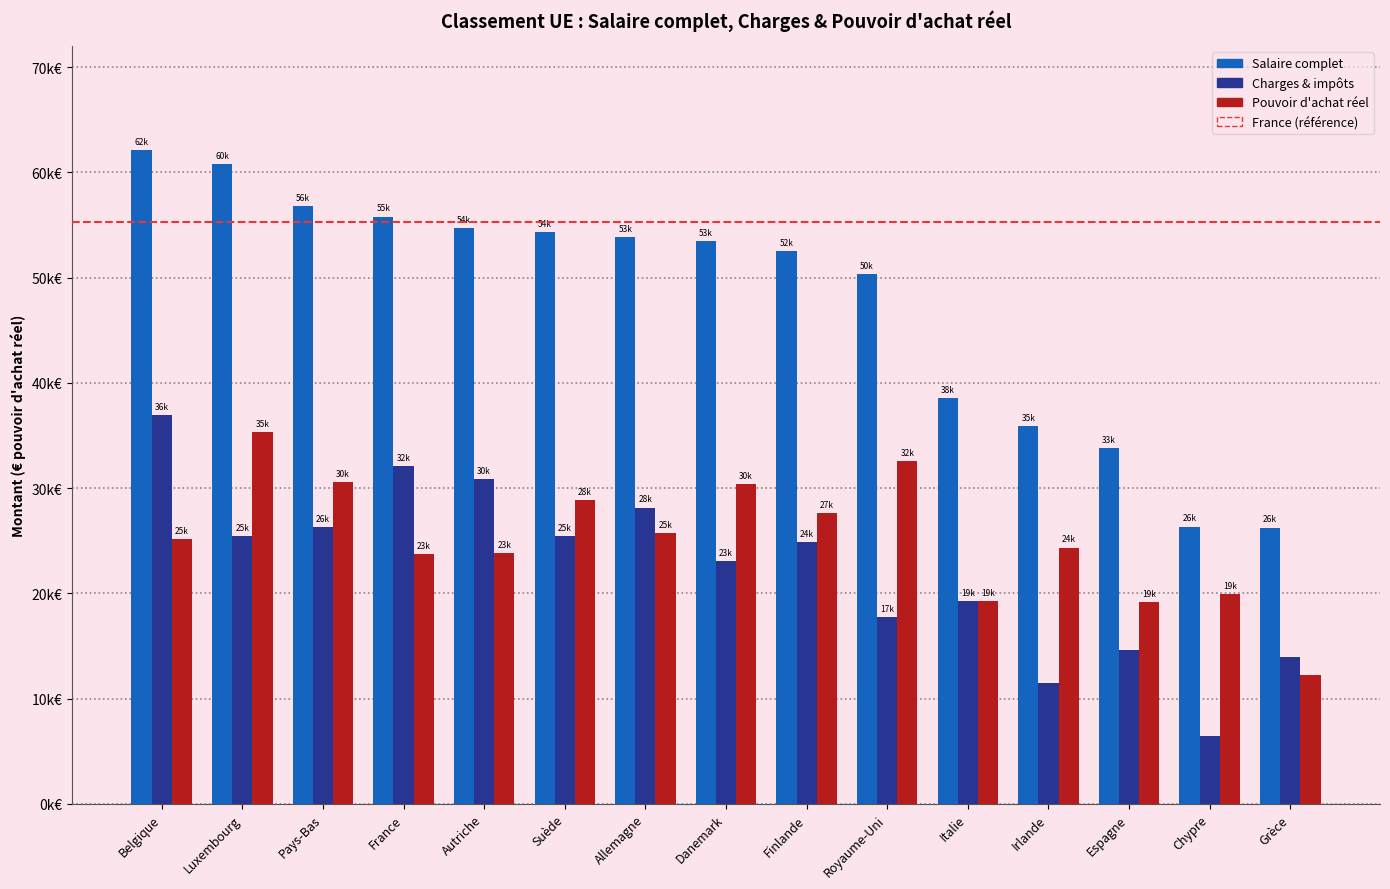

Does the chart contain stacked bars?

No